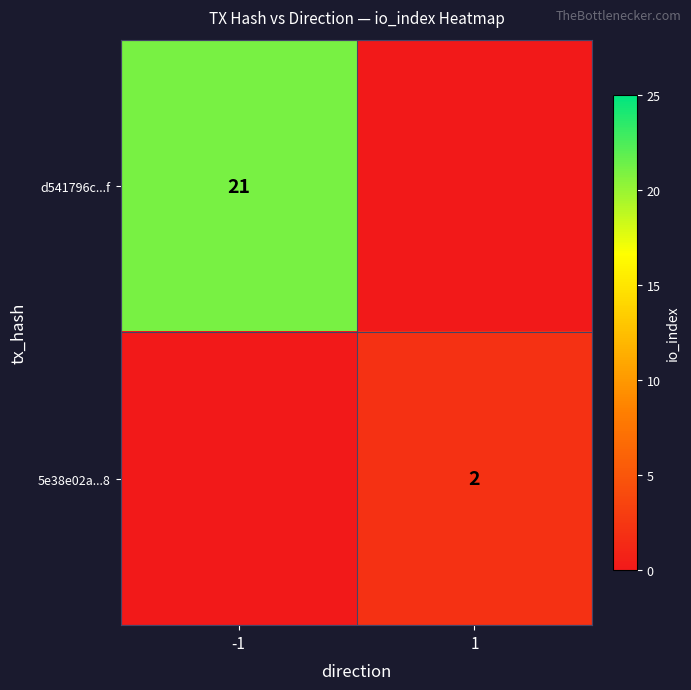

Is it true that 5e38e02a...8 equals 1 at 1?

False